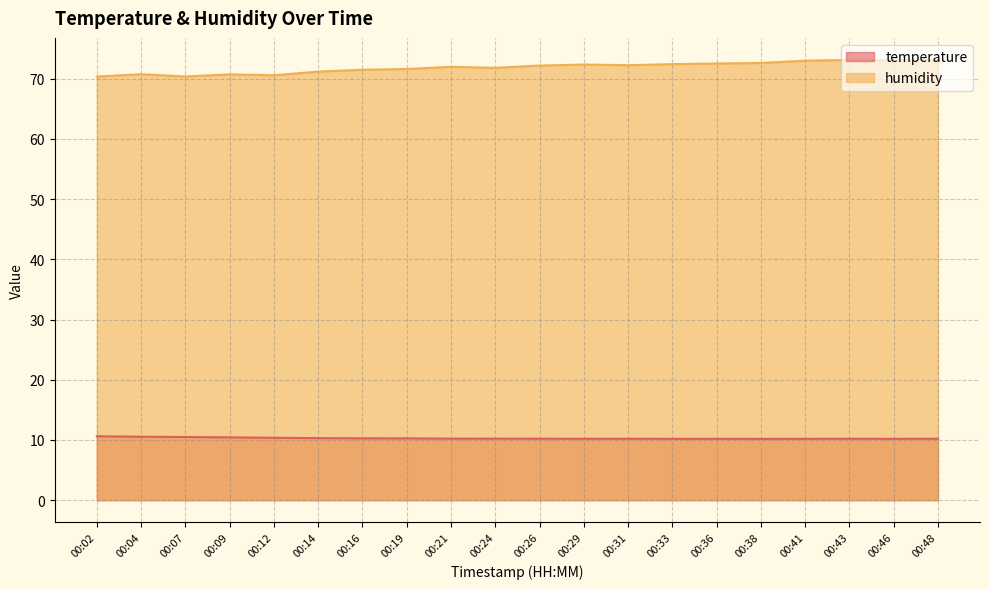

How many lines are shown in the chart?

2